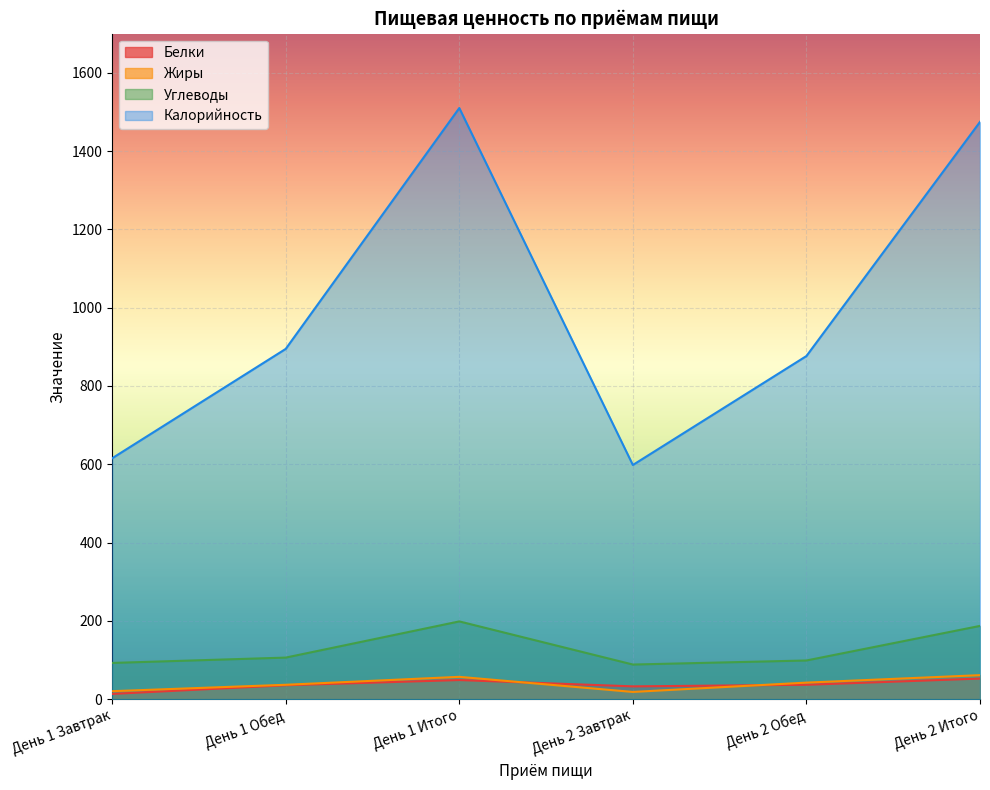

Which series has the largest range (max minus min)?

Калорийность